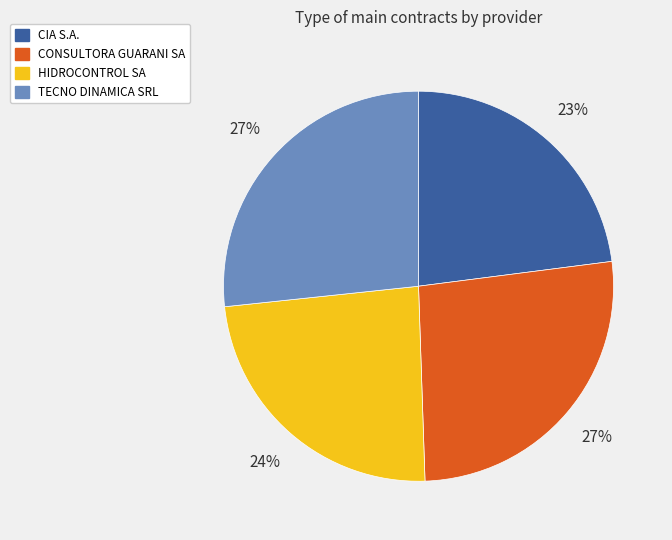

To the nearest percent, what is the average slice percentage?

25%